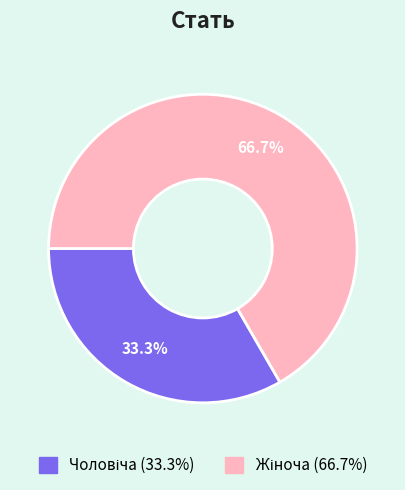

Does any single category account for the majority?

Yes